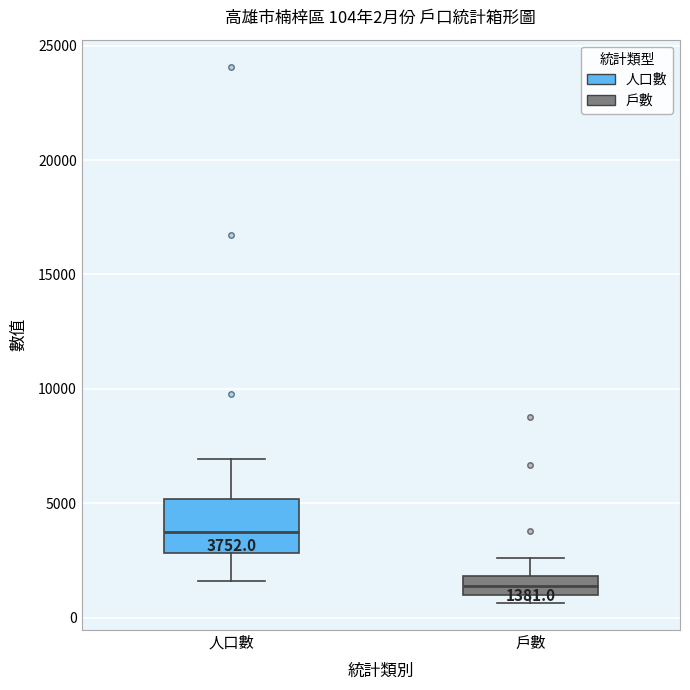

Comparing the boxes themselves (not the whiskers), which one is the tallest?

人口數